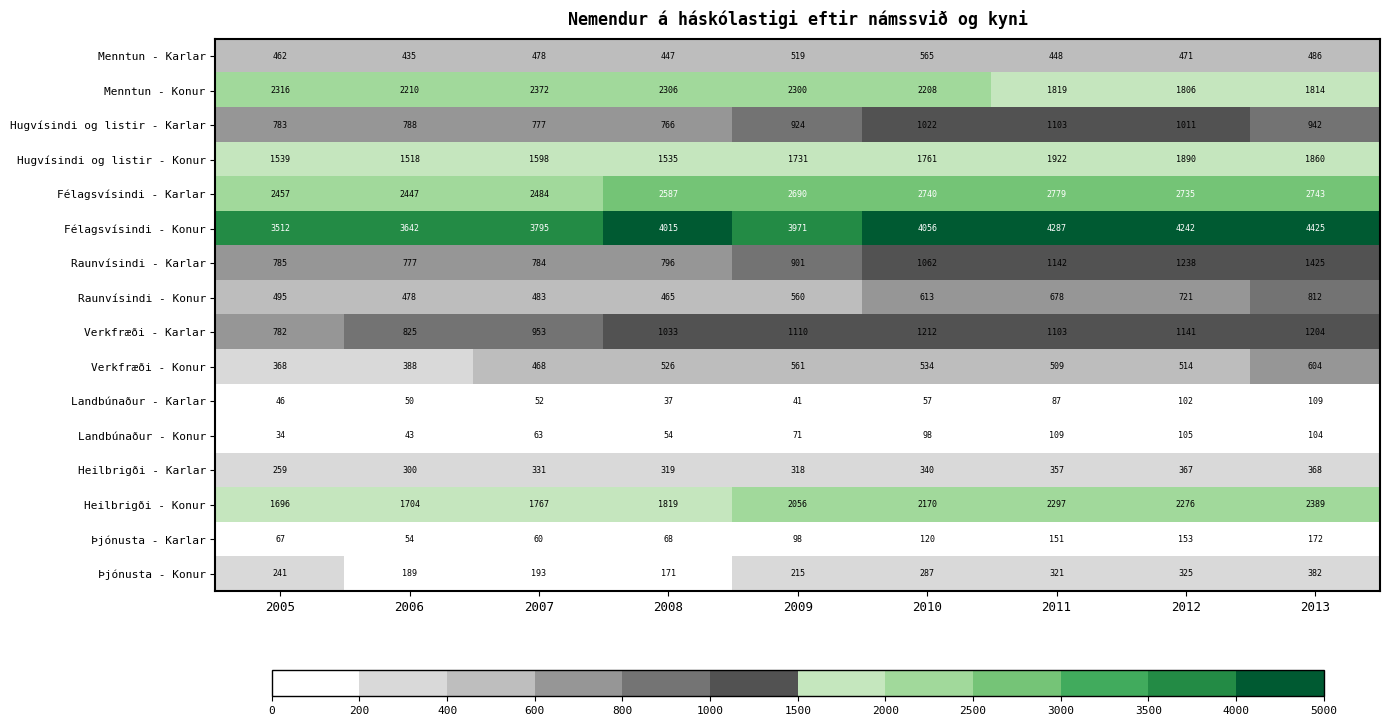

At 2005, list the series in order from smallest to largest.

Landbúnaður - Konur, Landbúnaður - Karlar, Þjónusta - Karlar, Þjónusta - Konur, Heilbrigði - Karlar, Verkfræði - Konur, Menntun - Karlar, Raunvísindi - Konur, Verkfræði - Karlar, Hugvísindi og listir - Karlar, Raunvísindi - Karlar, Hugvísindi og listir - Konur, Heilbrigði - Konur, Menntun - Konur, Félagsvísindi - Karlar, Félagsvísindi - Konur